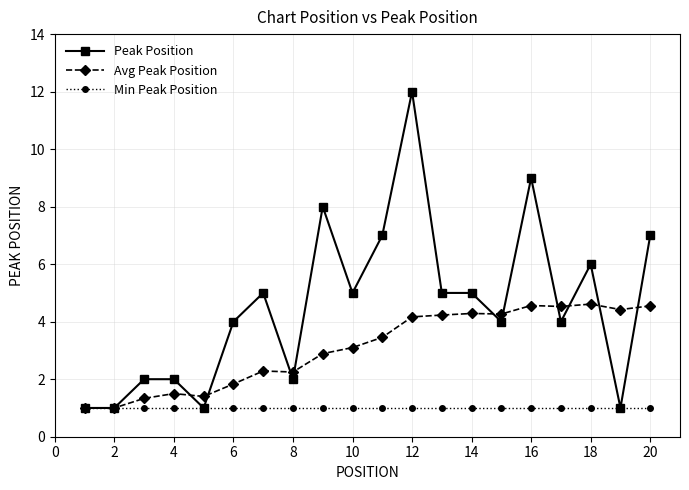

Which series has the largest total across all categories?

Peak Position